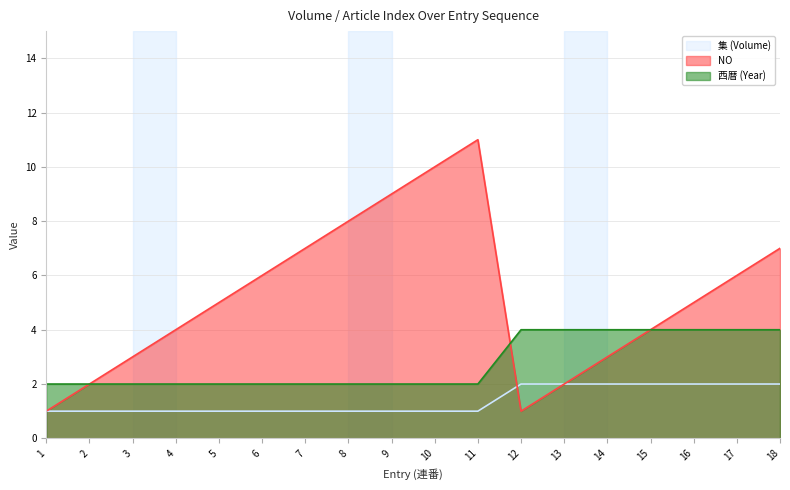

Reading left to right, extract all data points from this chart.

集 (Volume): 1=1	2=1	3=1	4=1	5=1	6=1	7=1	8=1	9=1	10=1	11=1	12=2	13=2	14=2	15=2	16=2	17=2	18=2
NO: 1=1	2=2	3=3	4=4	5=5	6=6	7=7	8=8	9=9	10=10	11=11	12=1	13=2	14=3	15=4	16=5	17=6	18=7
西暦 (Year): 1=2	2=2	3=2	4=2	5=2	6=2	7=2	8=2	9=2	10=2	11=2	12=4	13=4	14=4	15=4	16=4	17=4	18=4